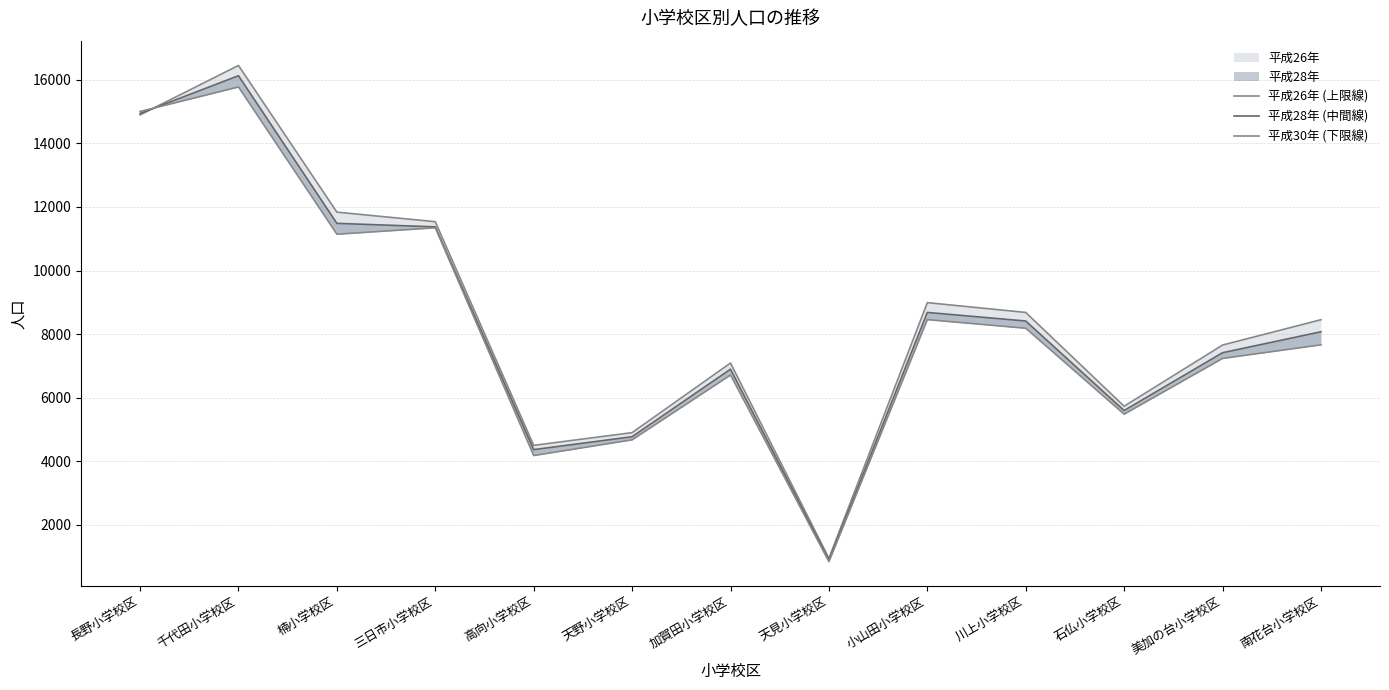

Is the value of 平成30年 (下限線) at 千代田小学校区 greater than the value of 平成26年 (上限線) at 長野小学校区?

Yes